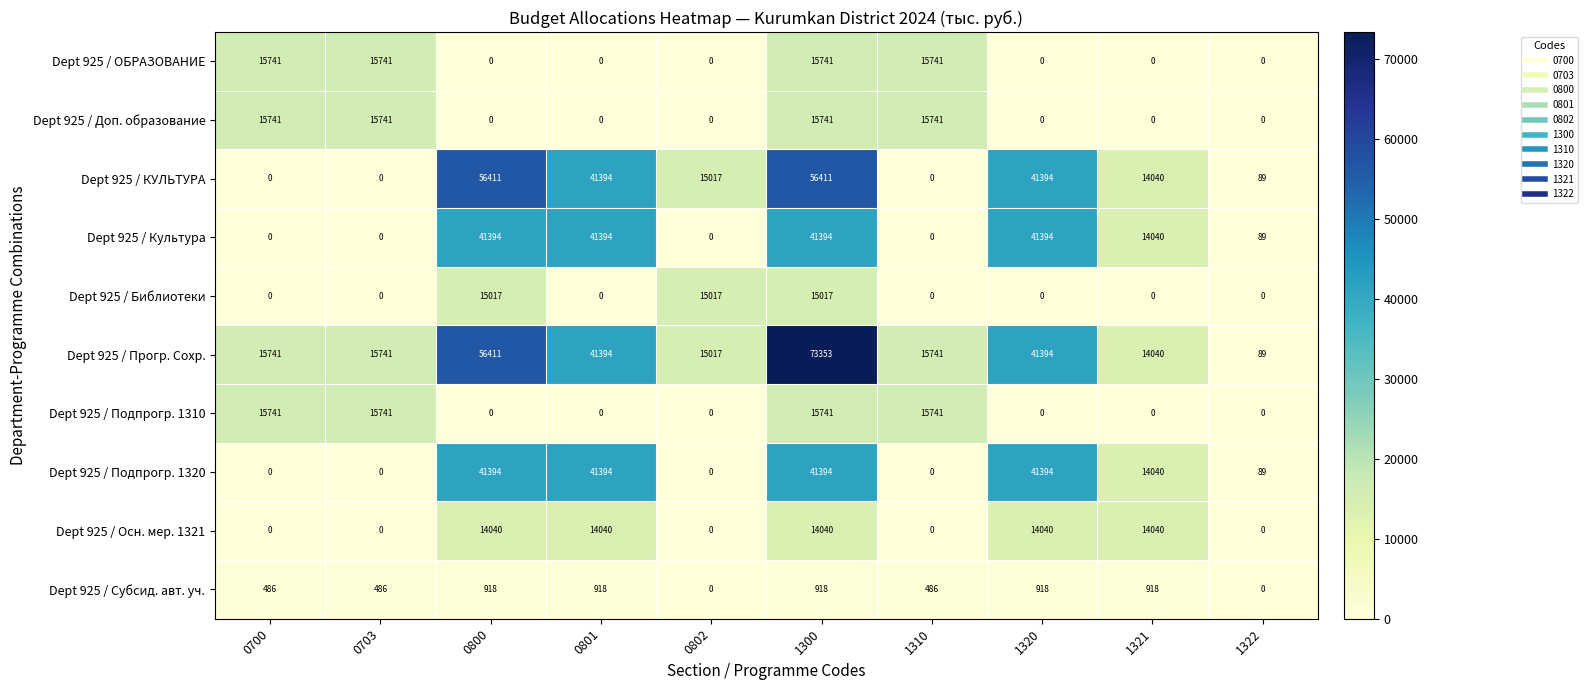

At which category is the sum across all series the highest?

1300